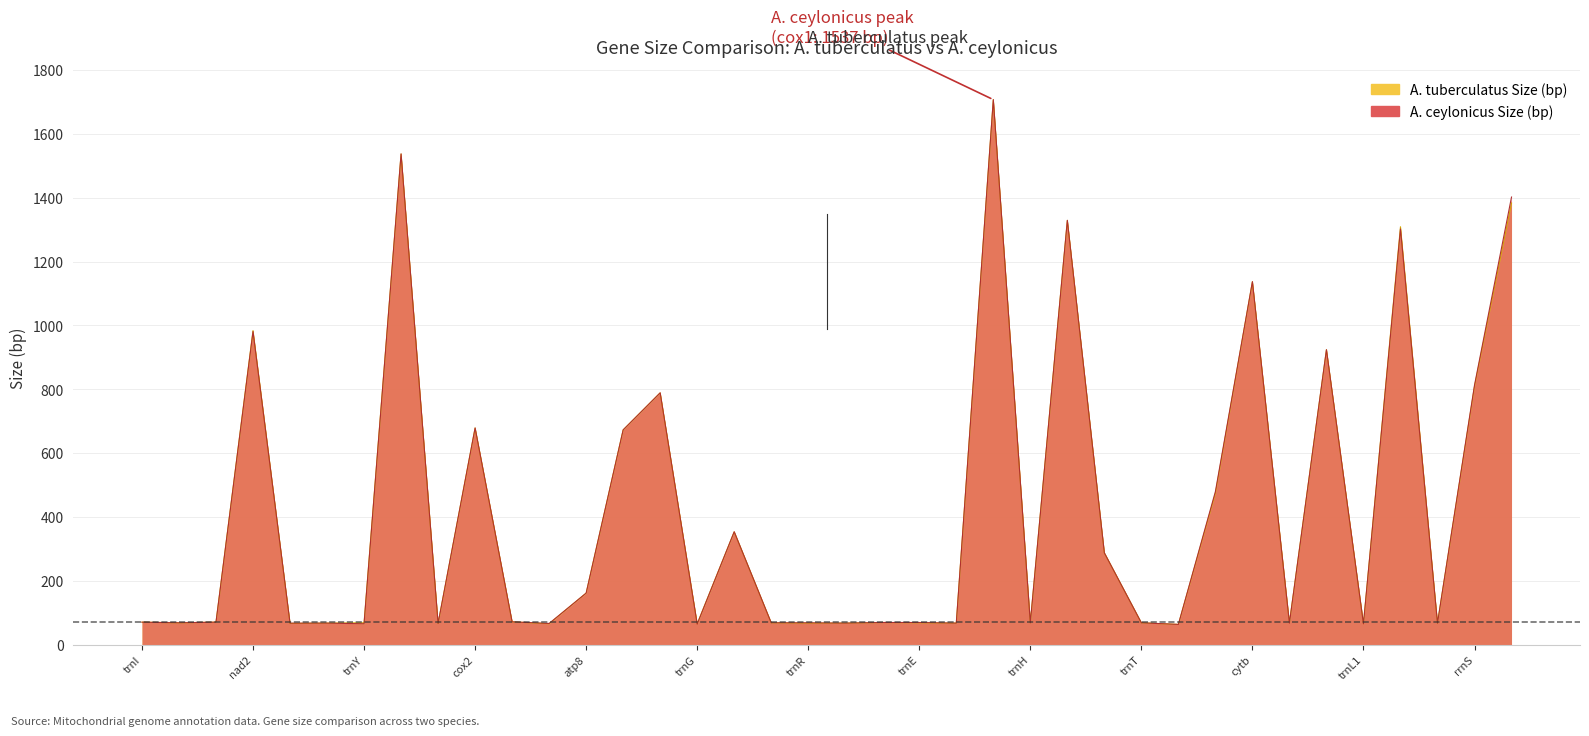

True or false: A. ceylonicus Size (bp) has a value of 1402 at OH.

True